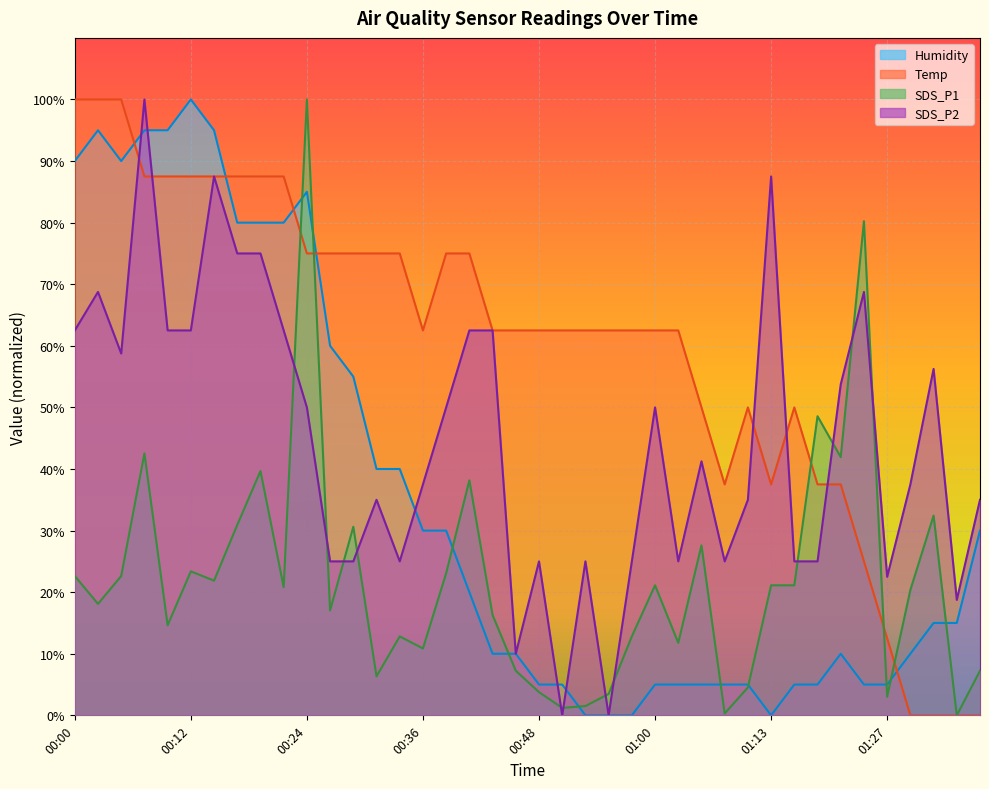

At which label does SDS_P1 reach its peak?

00:24